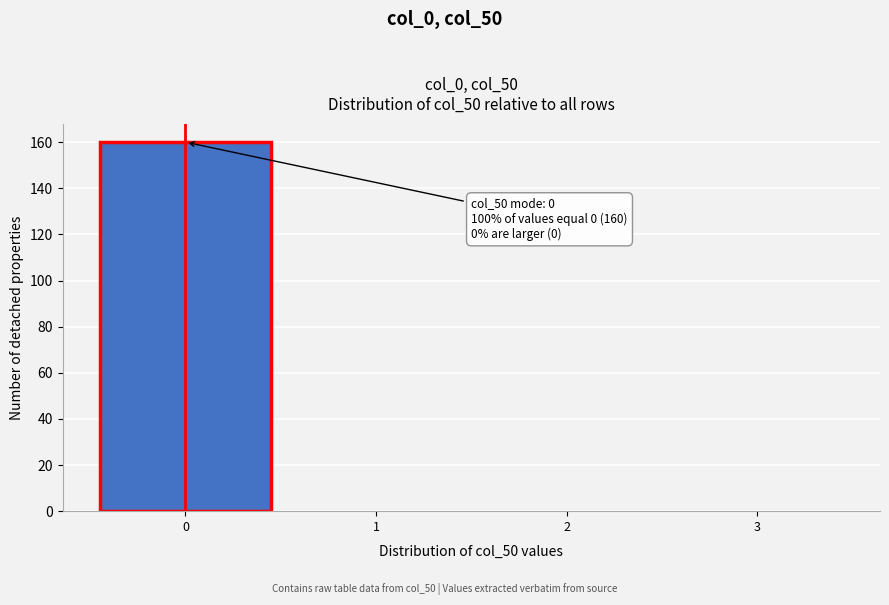

Over which range of the x-axis is the bar tallest?

-0.5 to 0.5